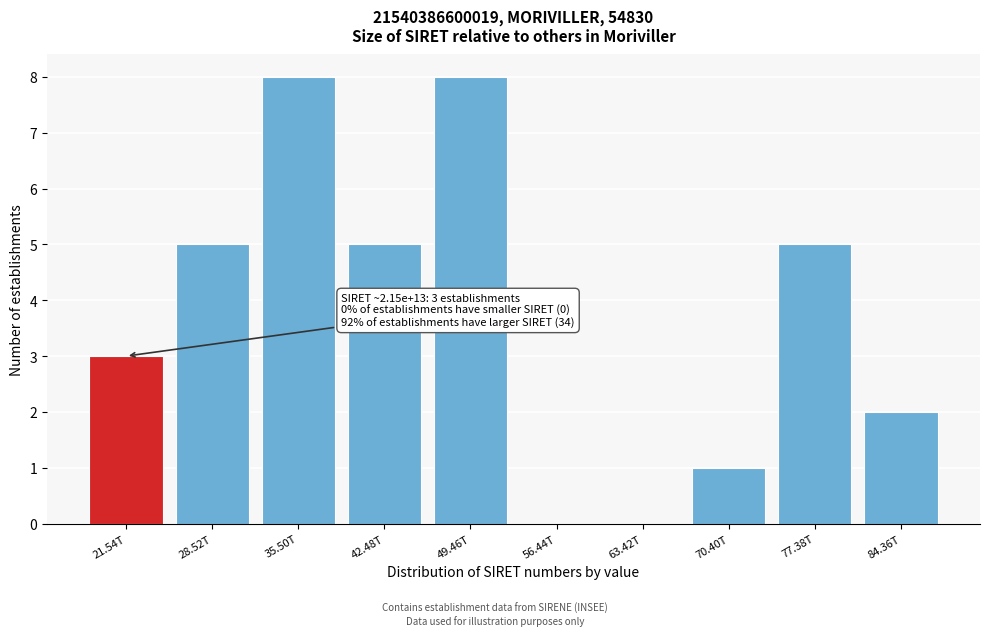

Reading right to left, transcribe all the data shown in this chart.

84.36T=2	77.38T=5	70.40T=1	63.42T=0	56.44T=0	49.46T=8	42.48T=5	35.50T=8	28.52T=5	21.54T=3